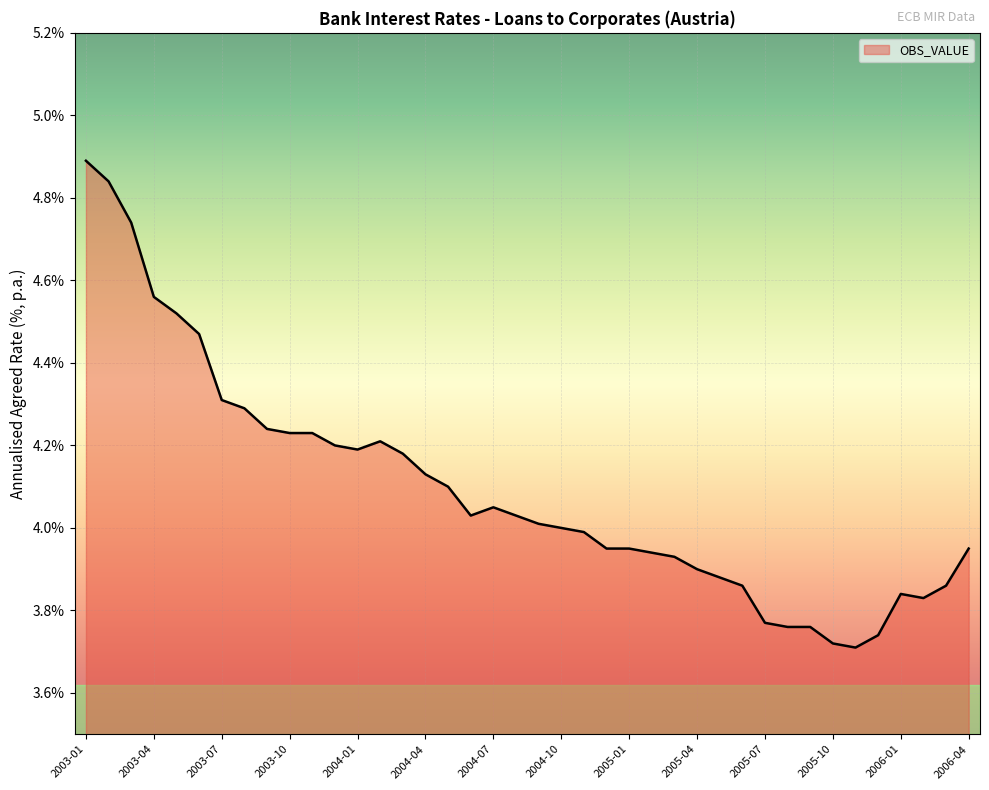

What is the difference between the maximum and minimum values?

1.2